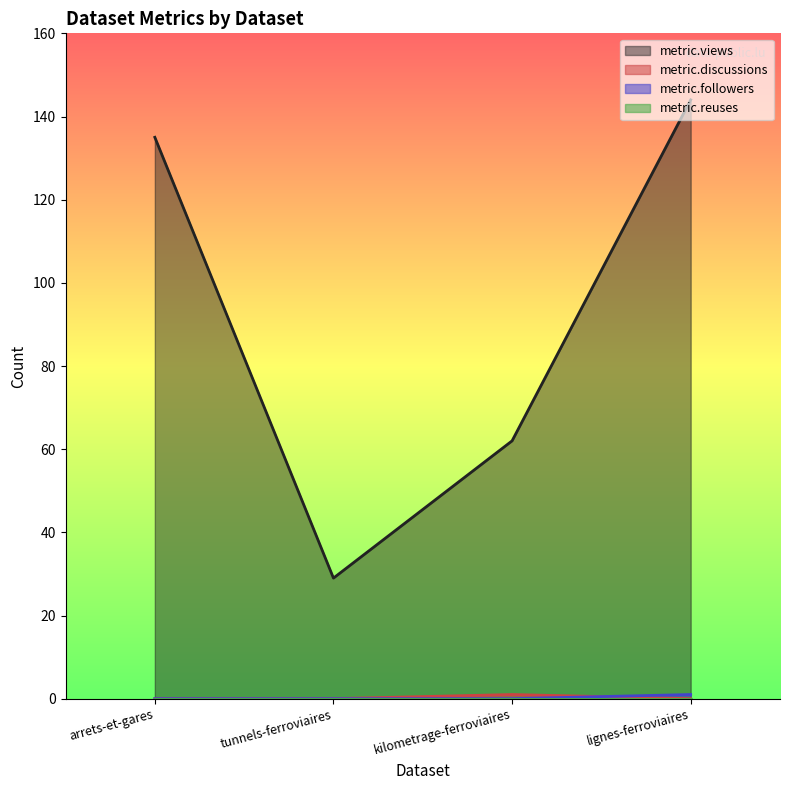

Reading left to right, extract all data points from this chart.

metric.views: 135	29	62	144
metric.discussions: 0	0	1	0
metric.followers: 0	0	0	1